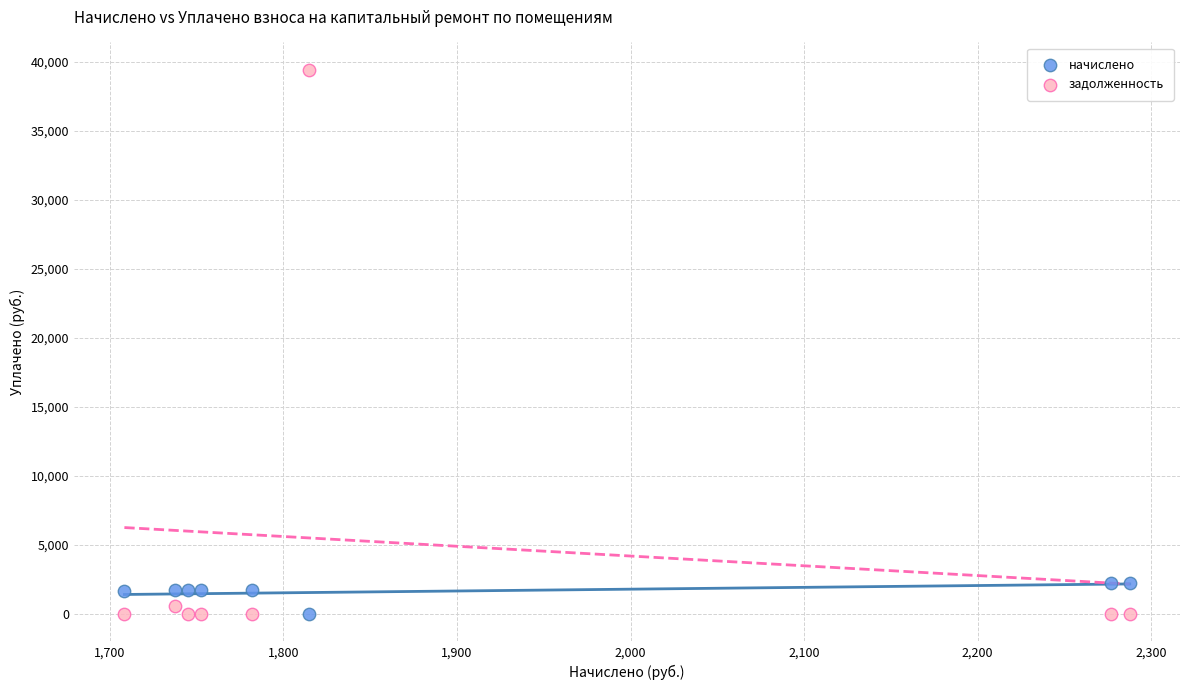

Across all data points, what is the range of Y values (max minus min)?

39414.5